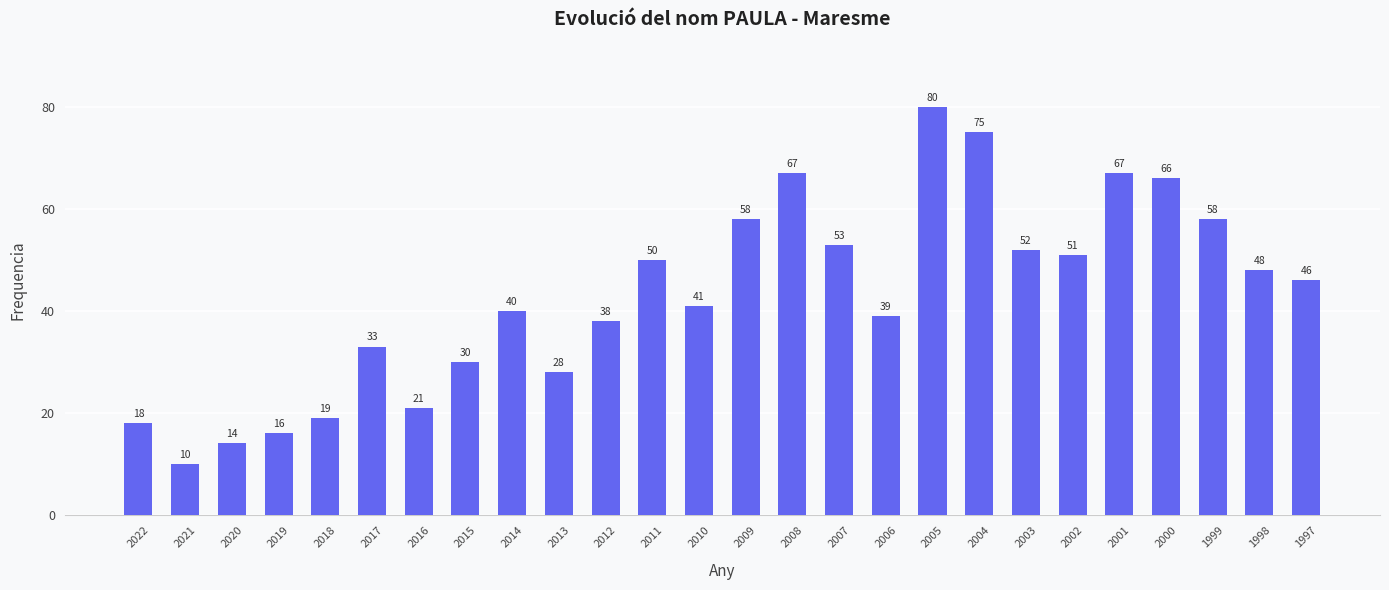

At which label is the value closest to 45?

1997